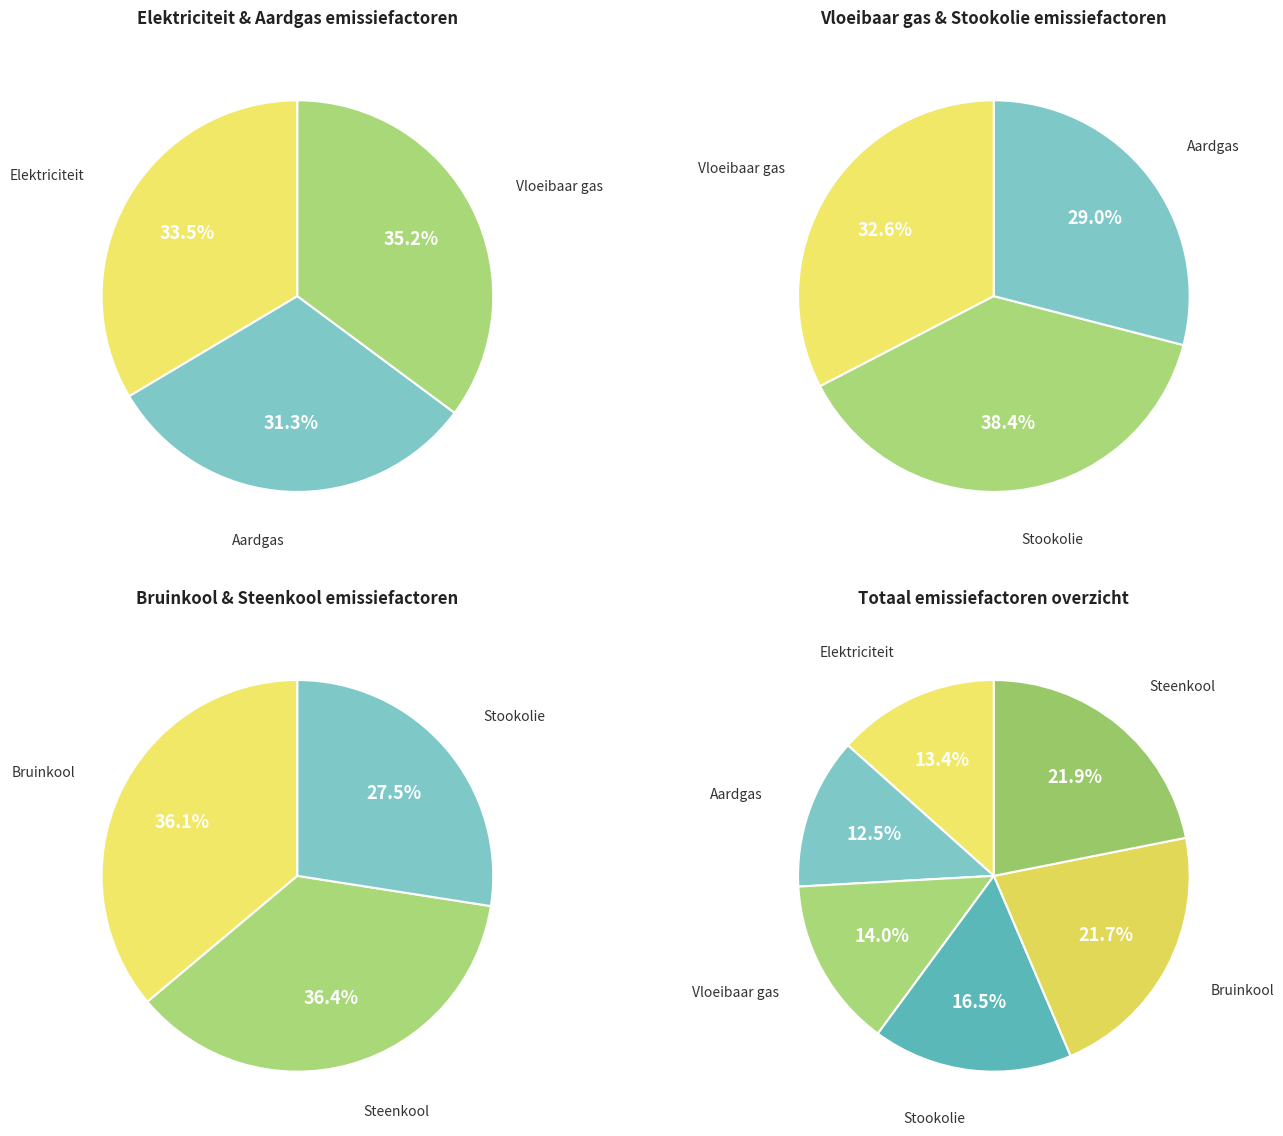

How many slices are in this pie chart?

6